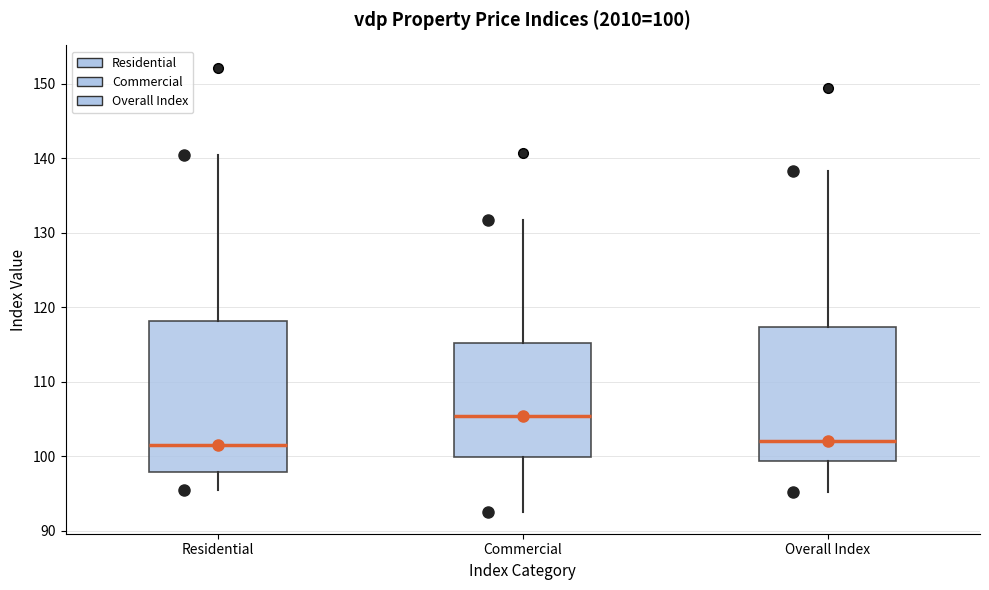

Comparing the boxes themselves (not the whiskers), which one is the tallest?

Residential